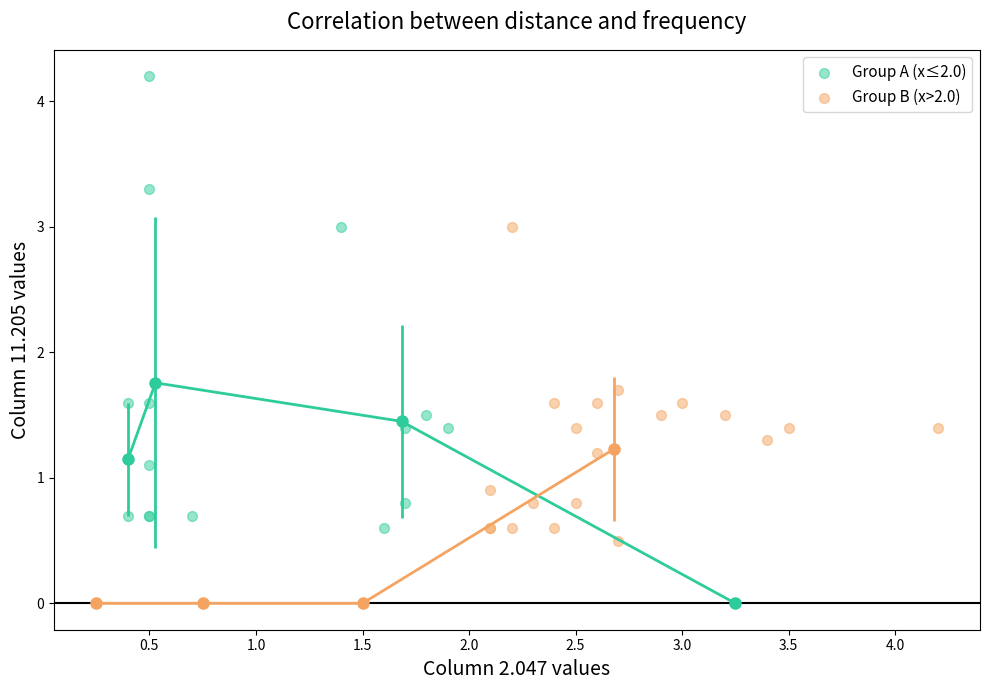

Which series contains the highest Y value?

Group A (x≤2.0)